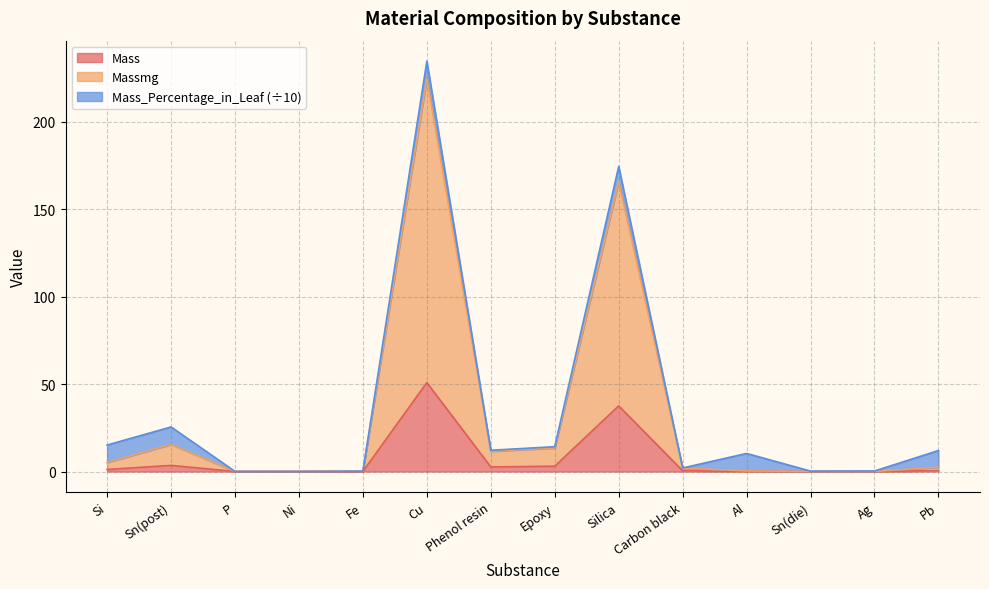

What is the value of the Mass point at the 7th from the left?

2.6